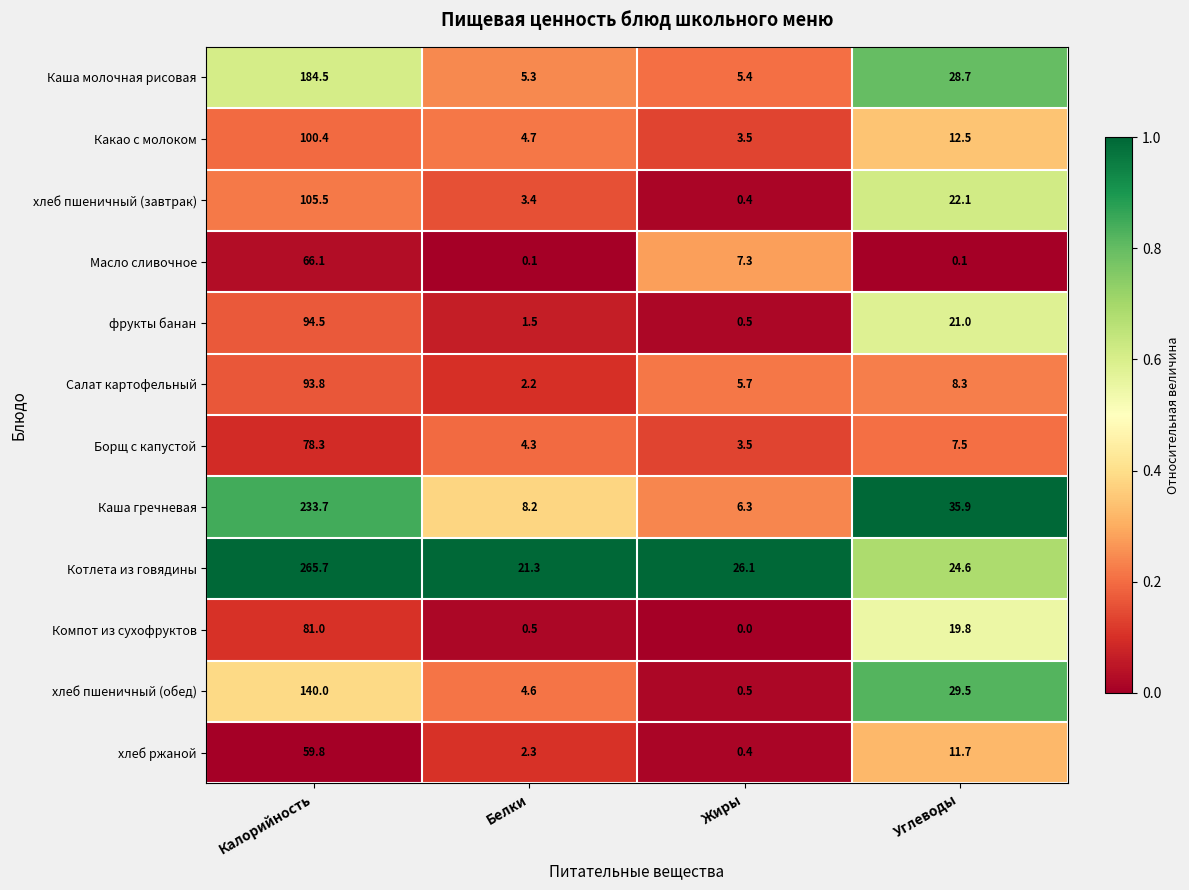

What is the total value across all series at Белки?

58.4